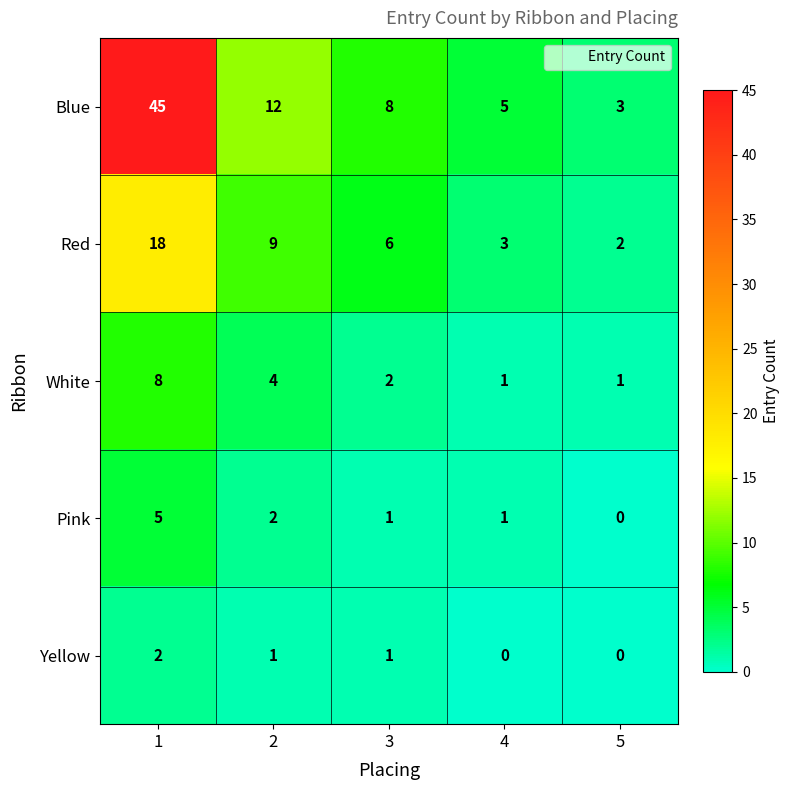

What is the total value across all series at 3?

18